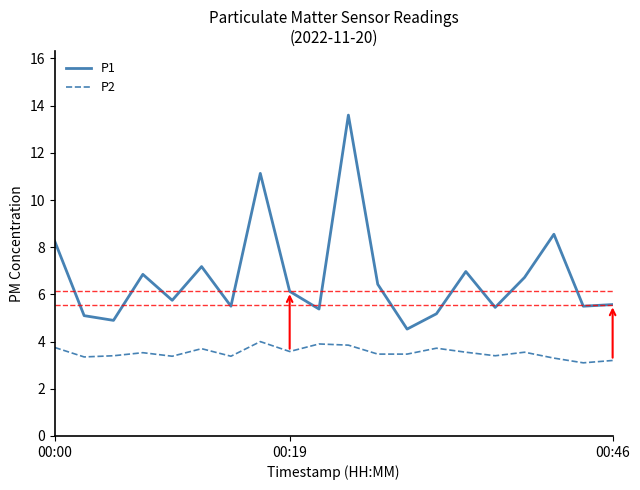

Rank the series by their maximum value, from lowest to highest.

P2, P1